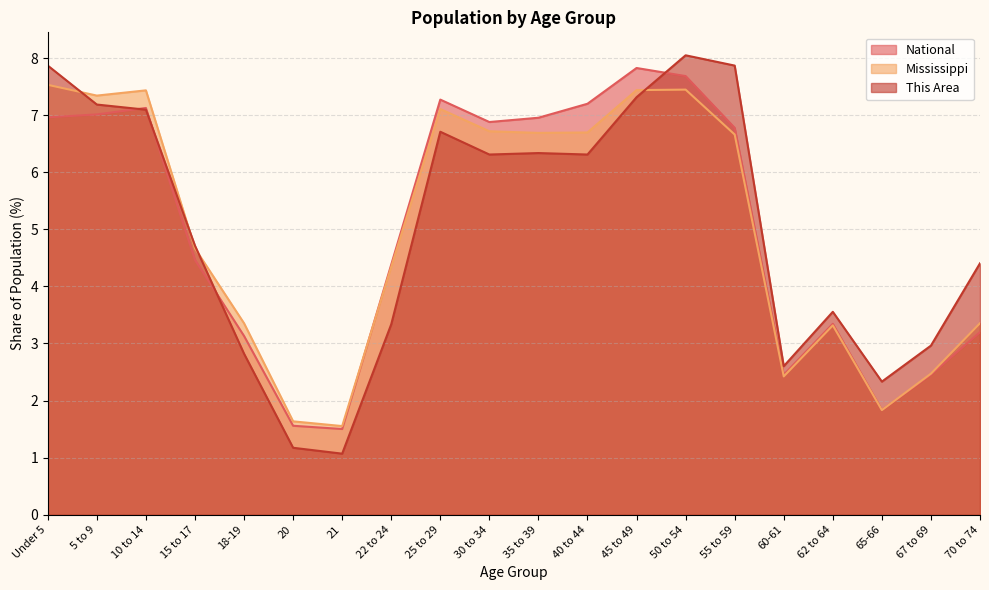

What is the sum of all National values?

100.0